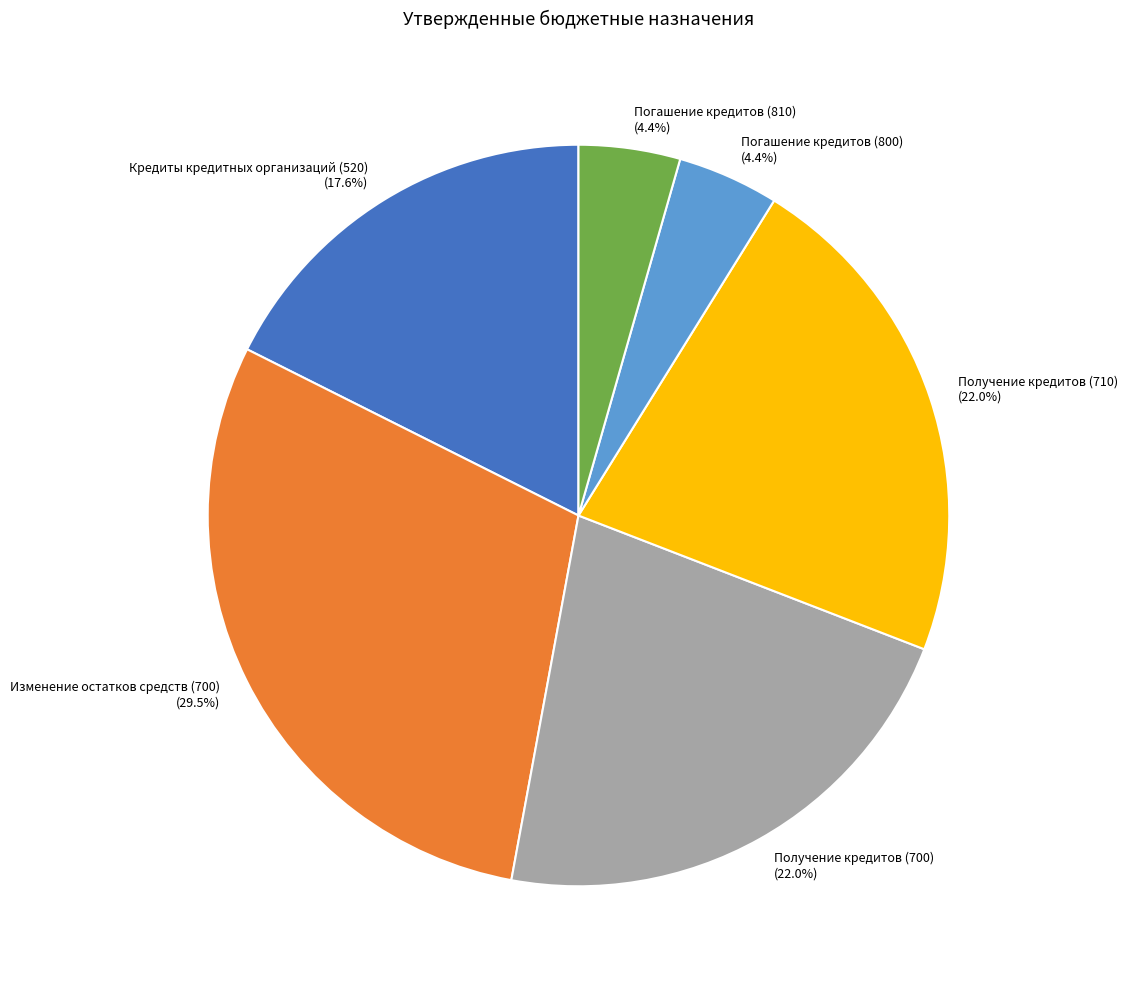

Combined, do Погашение кредитов (800) and Получение кредитов (700) account for over 50%?

No